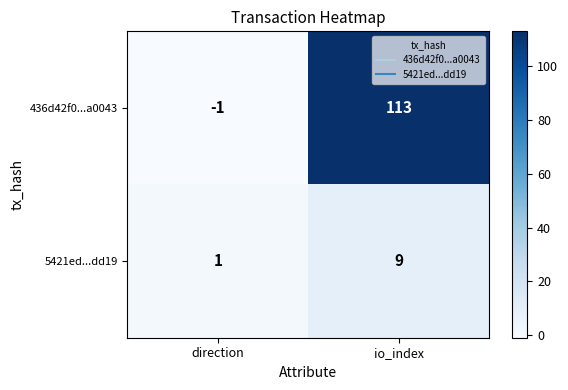

Reading left to right, extract all data points from this chart.

436d42f0...a0043: -1	113
5421ed...dd19: 1	9